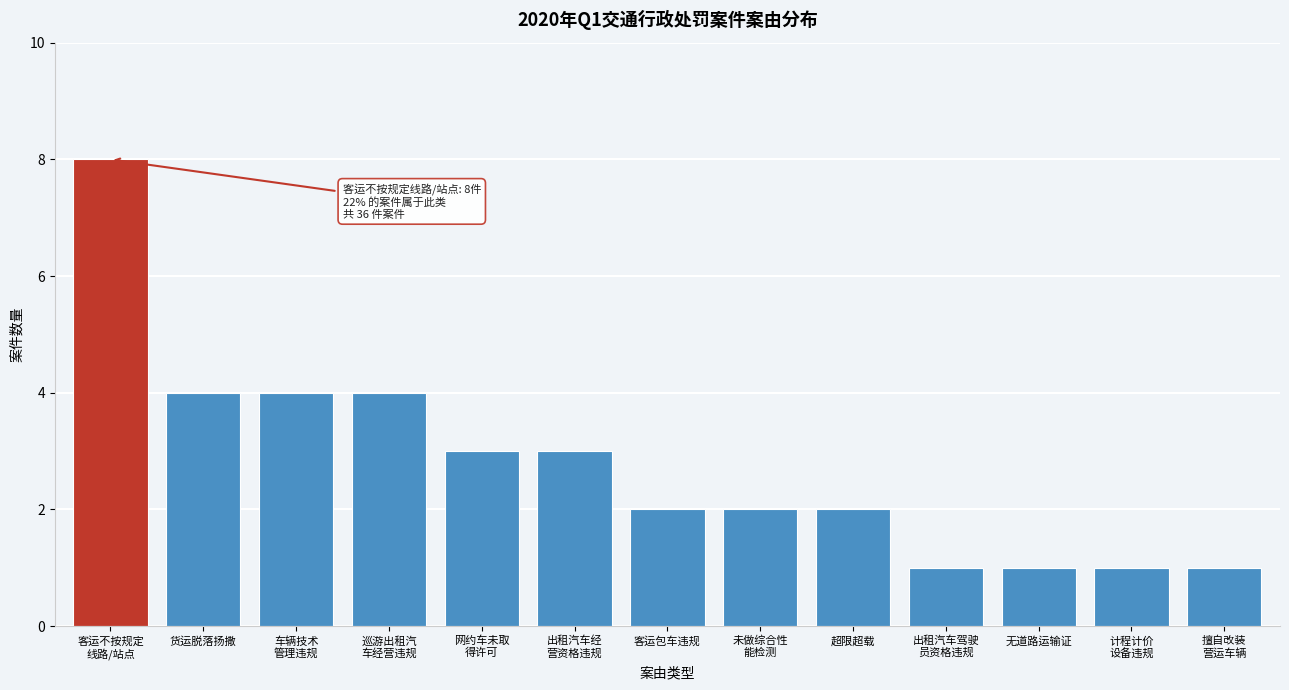

Reading left to right, extract all data points from this chart.

8	4	4	4	3	3	2	2	2	1	1	1	1